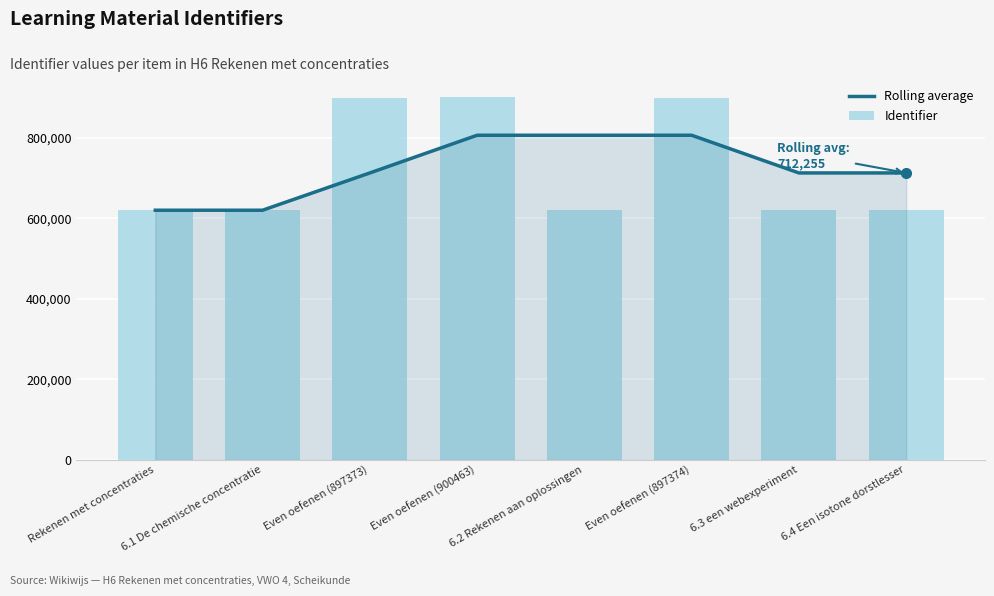

What value does the Rolling average series have at Rekenen met concentraties?

619661.0